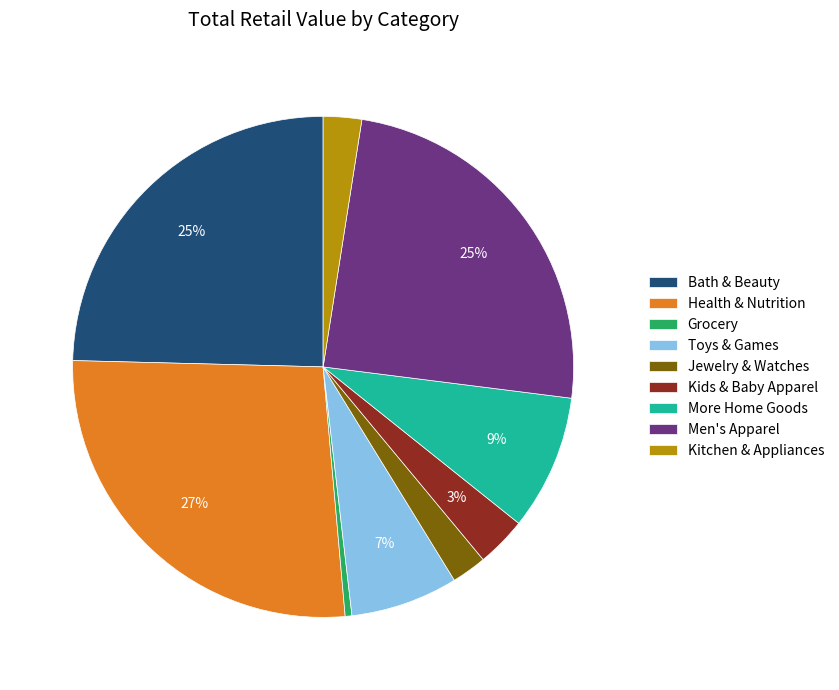

Between Men's Apparel and Kitchen & Appliances, which is larger?

Men's Apparel